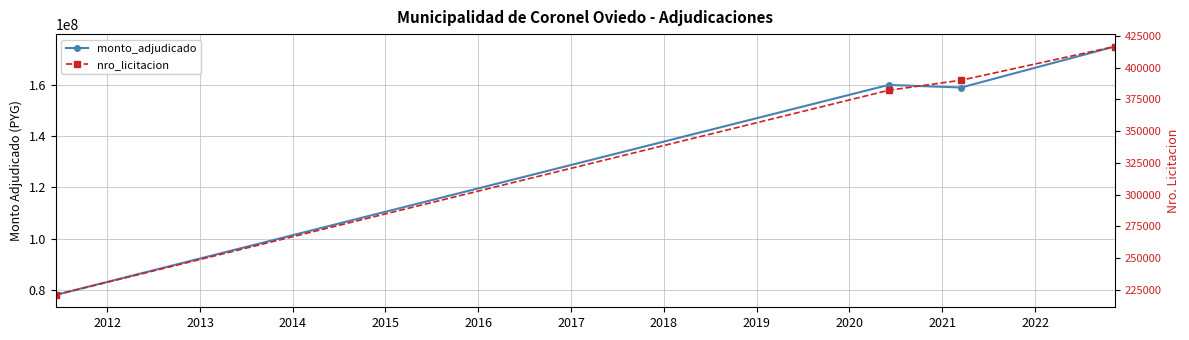

How many lines are shown in the chart?

2